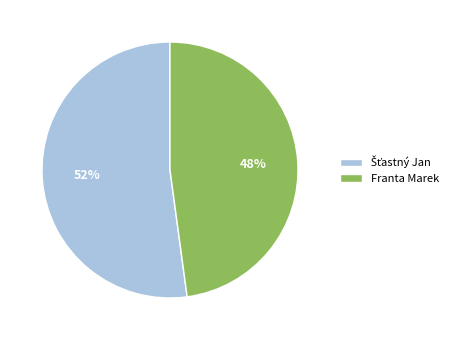

Count the number of slices in the pie.

2